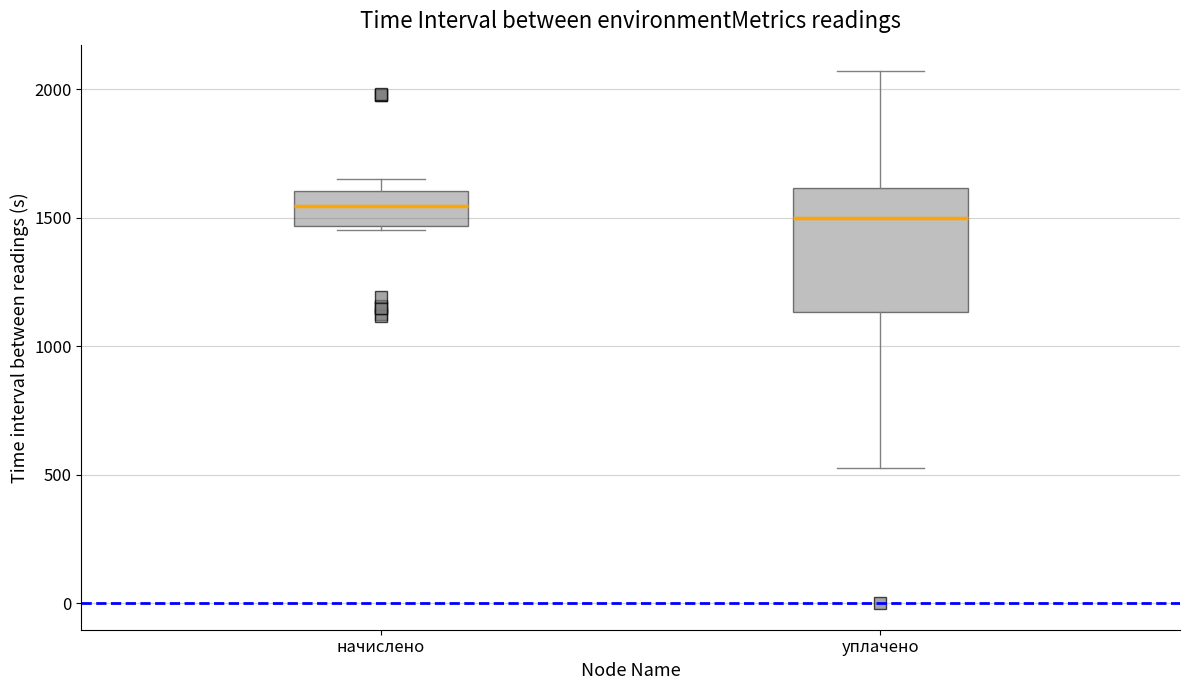

Reading left to right, transcribe this box plot: for each box, give where its median line is, the range the box spans, and where its two whiskers end, as read against the y-axis. The values are not printed on the chart, so give them approximately, as read against the axis.

начислено: median 1550, box 1450 to 1600, whiskers 1450 to 1650
уплачено: median 1500, box 1150 to 1600, whiskers 550 to 2050